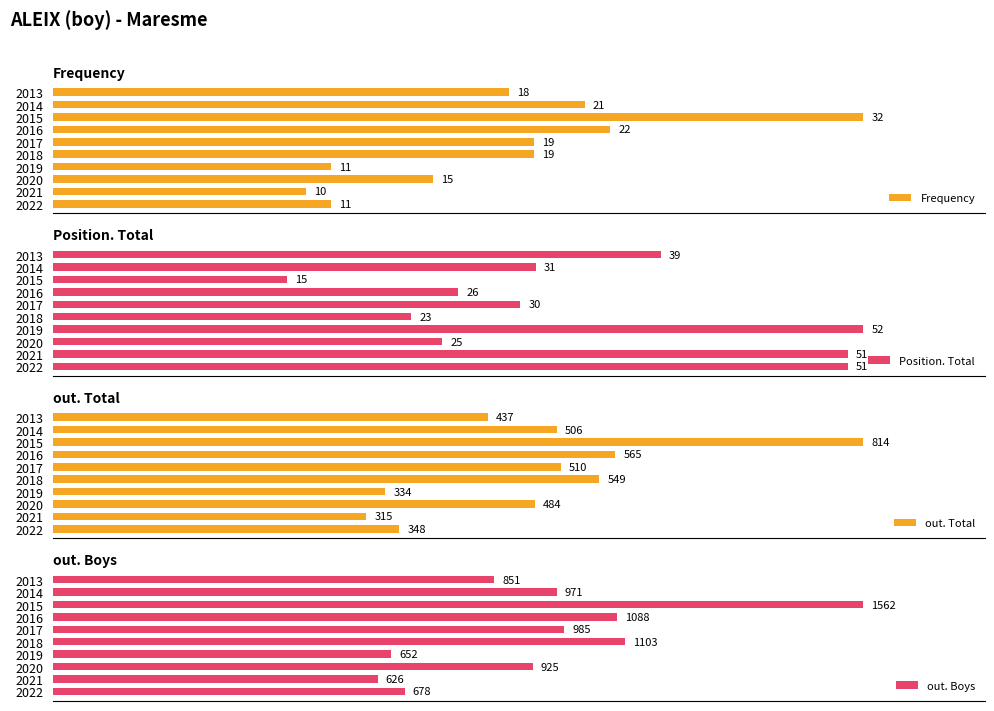

Reading left to right, transcribe all the data shown in this chart.

Frequency: 11	10	15	11	19	19	22	32	21	18
Position. Total: 51	51	25	52	23	30	26	15	31	39
out. Total: 348	315	484	334	549	510	565	814	506	437
out. Boys: 678	626	925	652	1103	985	1088	1562	971	851